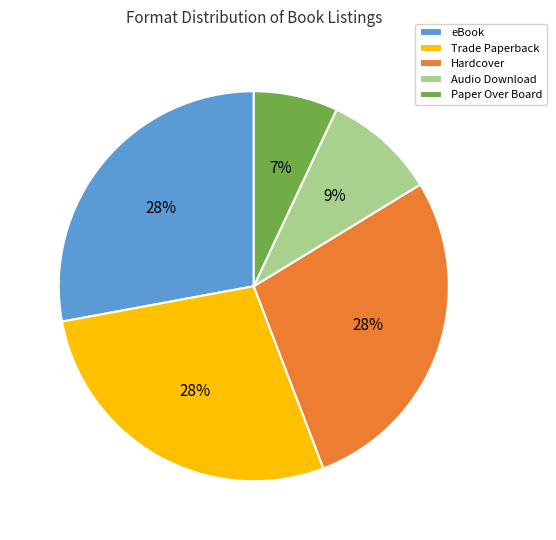

Is eBook the majority of the pie?

No